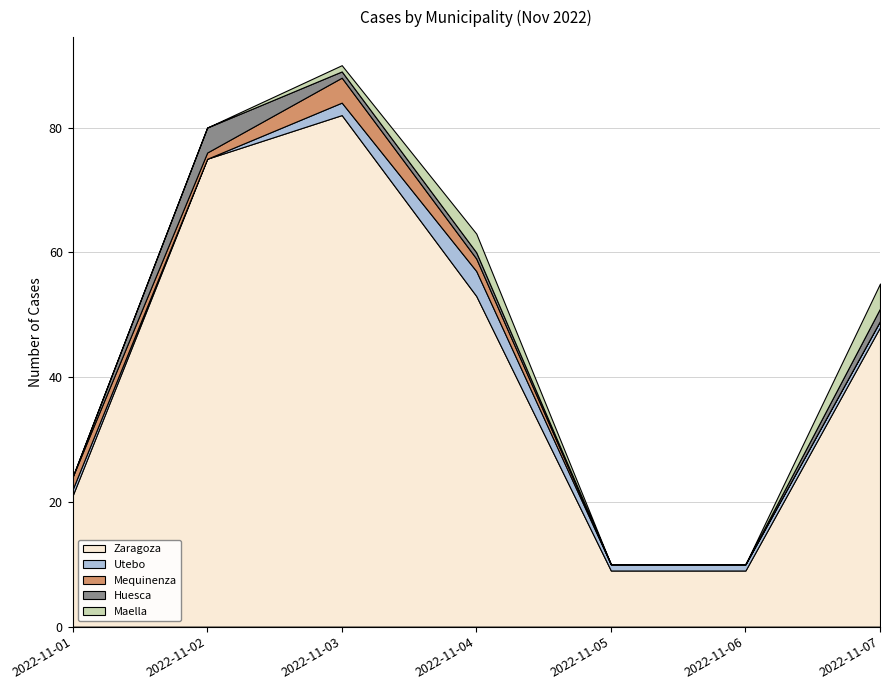

True or false: Zaragoza and Maella cross at least once.

False